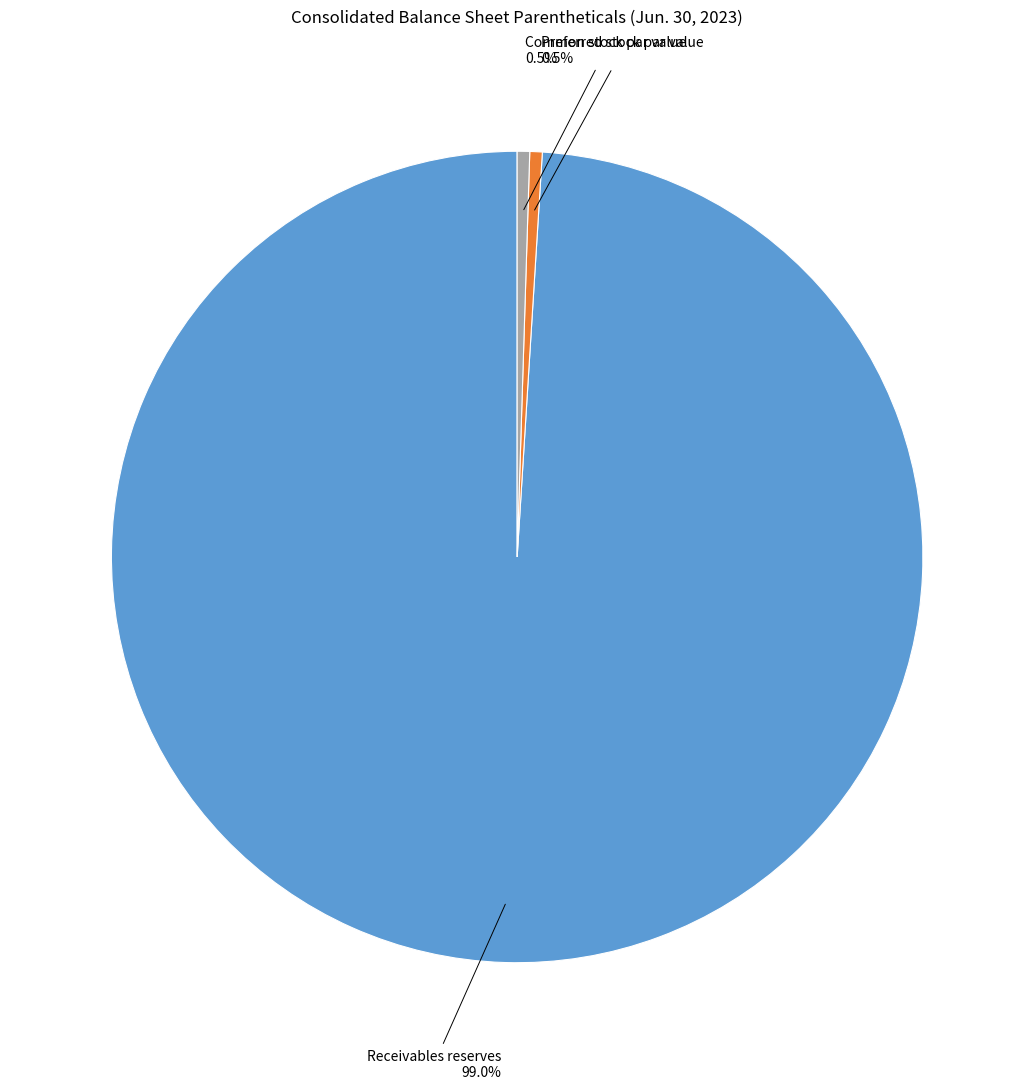

To the nearest percent, what is the combined percentage of Receivables reserves and Preferred stock par value?

100%